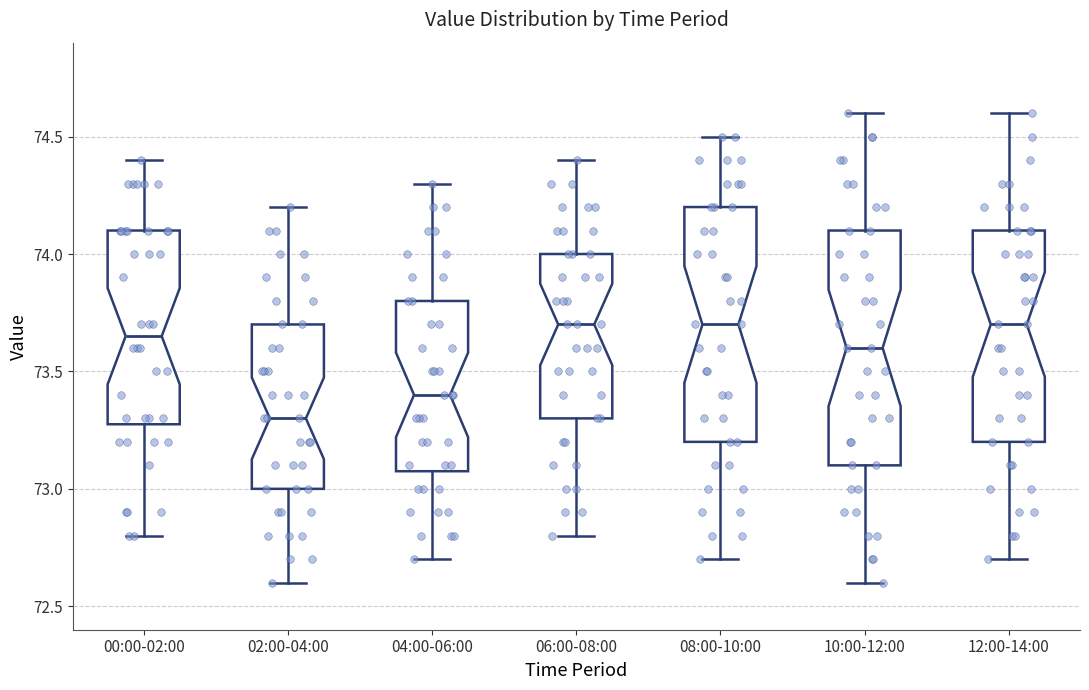

Where is the upper edge of the box for 12:00-14:00 on the y-axis? The values are not printed on the chart, so give them approximately, as read against the axis.

74.10